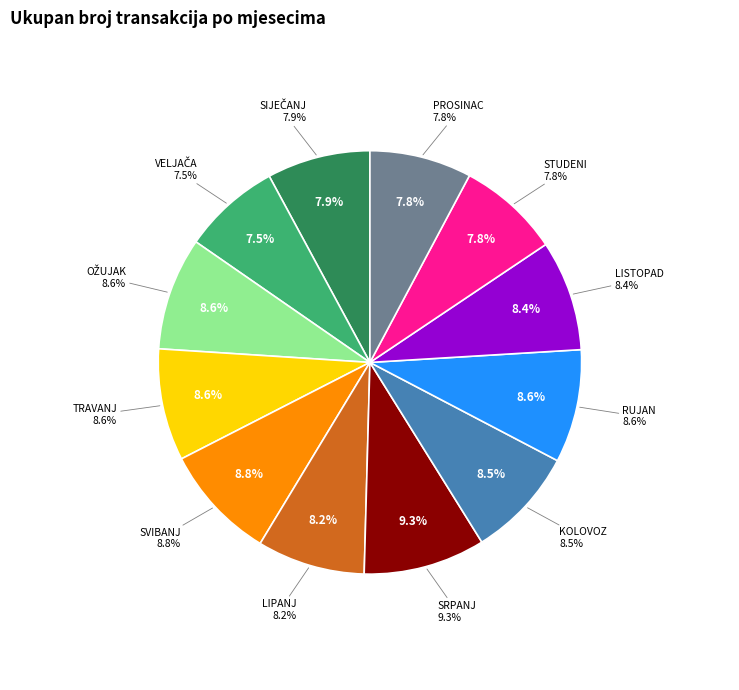

Approximately how many times larger is the value at LIPANJ compared to PROSINAC?

1.1